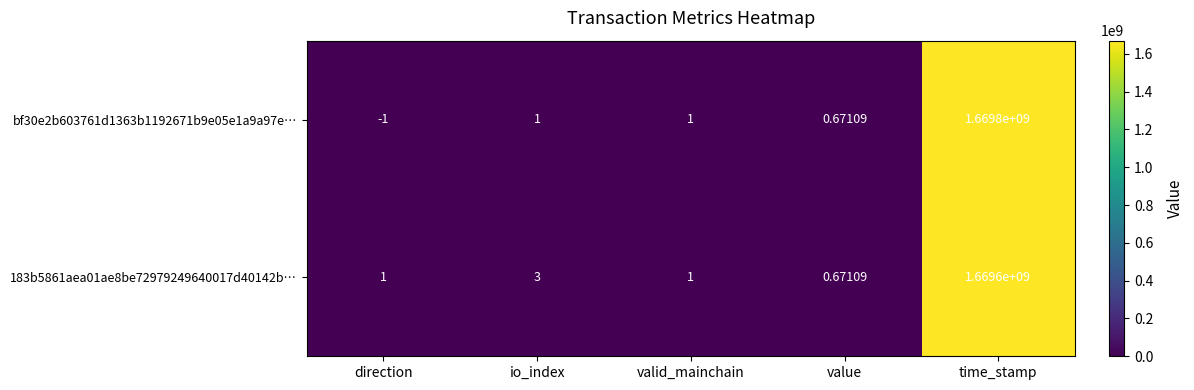

Which category has the lowest value in the bf30e2b603761d1363b1192671b9e05e1a9a97e… series?

direction